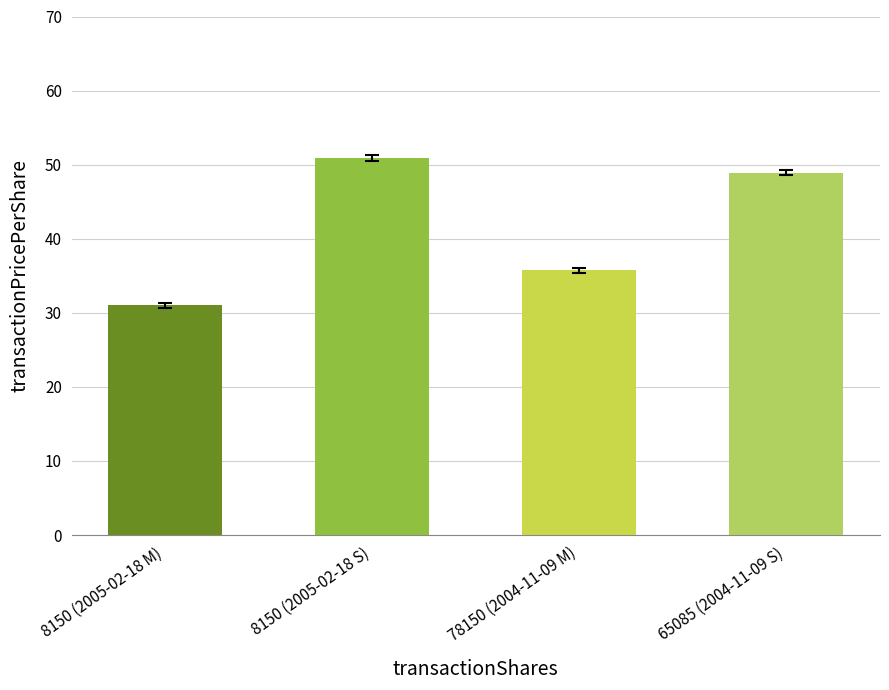

At which label does the data first exceed 48?

8150 (2005-02-18 S)